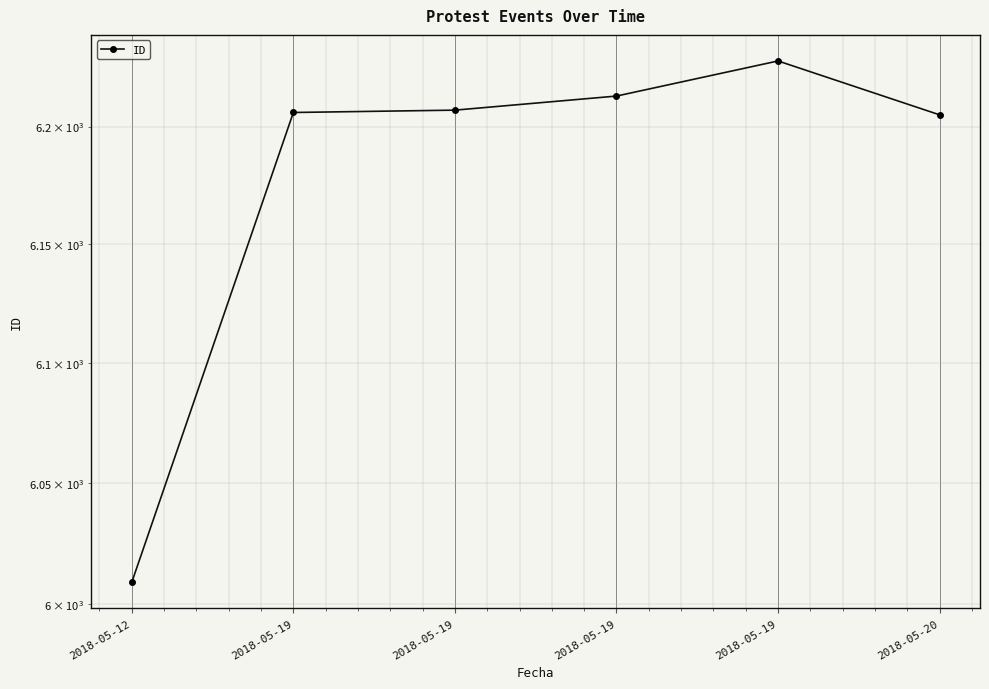

At which category does the chart reach its minimum across all series?

2018-05-12